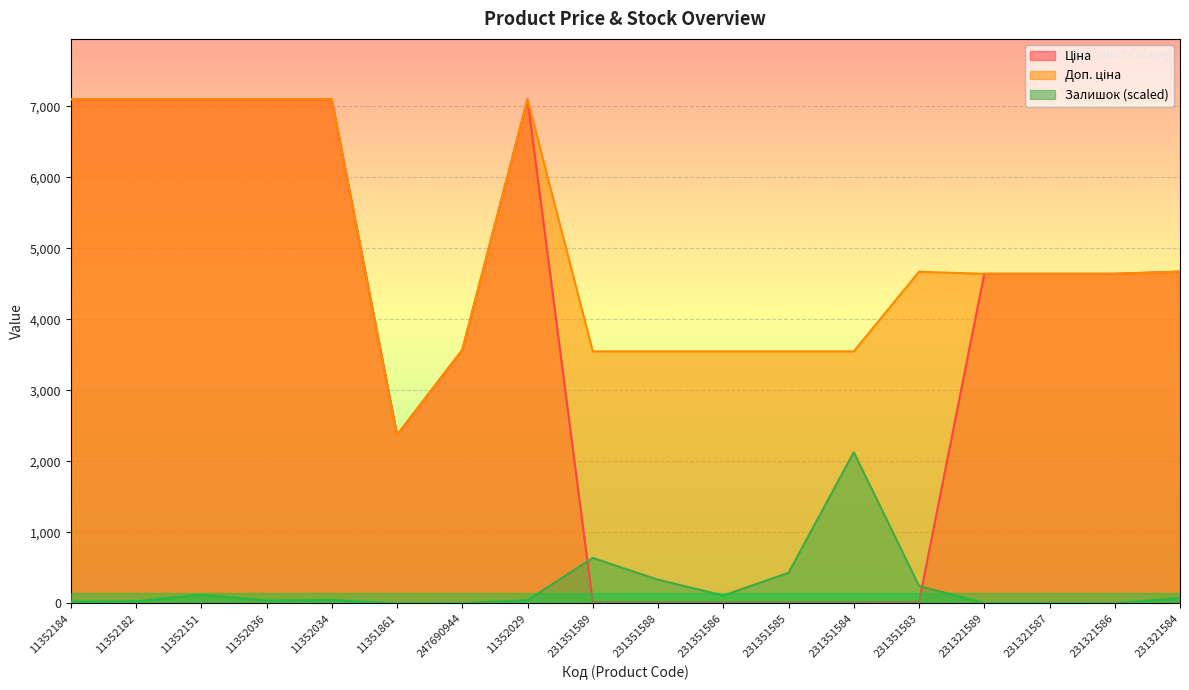

List the series in order of their overall mean, lowest first.

Залишок, Ціна, Доп. ціна